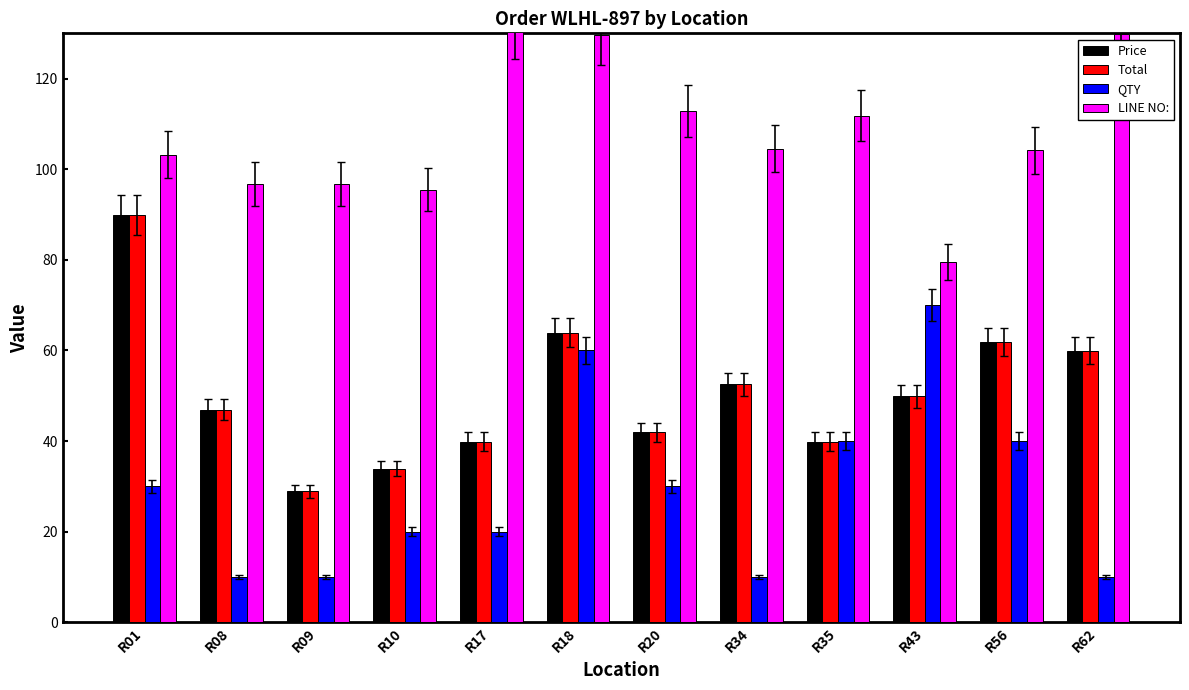

What is the value of the LINE NO: bar at the 4th from the left?

95.5